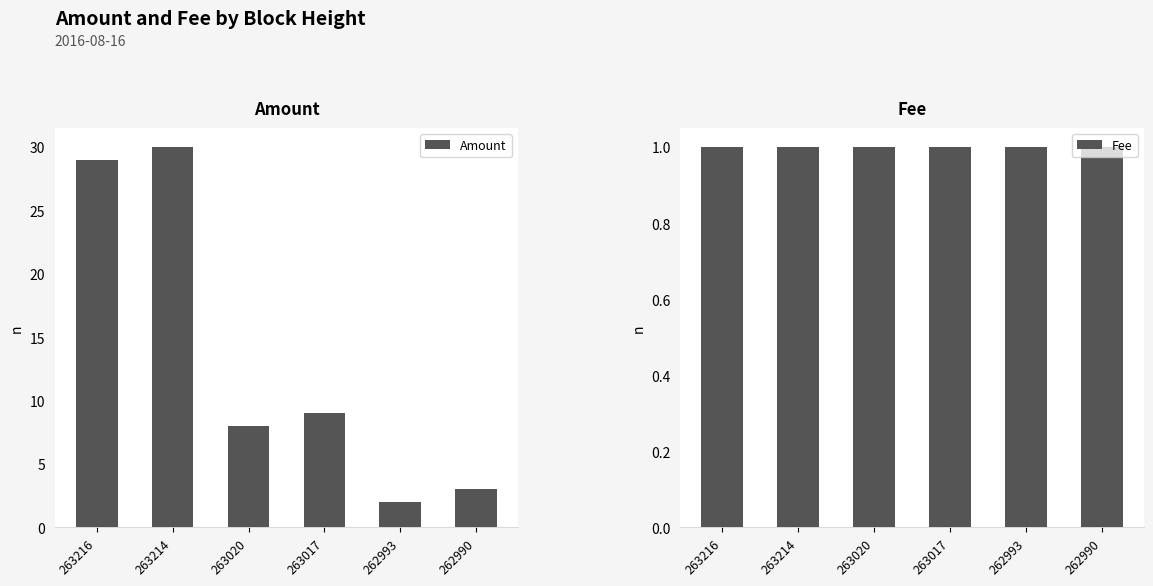

Does the chart contain any negative values?

No